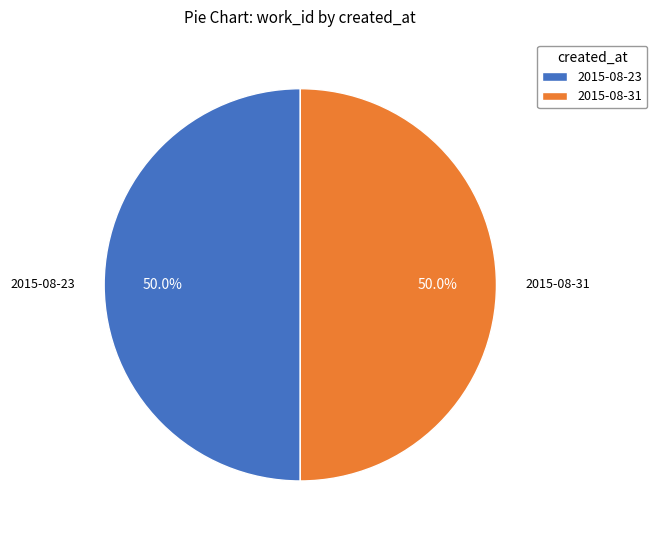

How much of the chart is everything except 2015-08-23?

50.0%